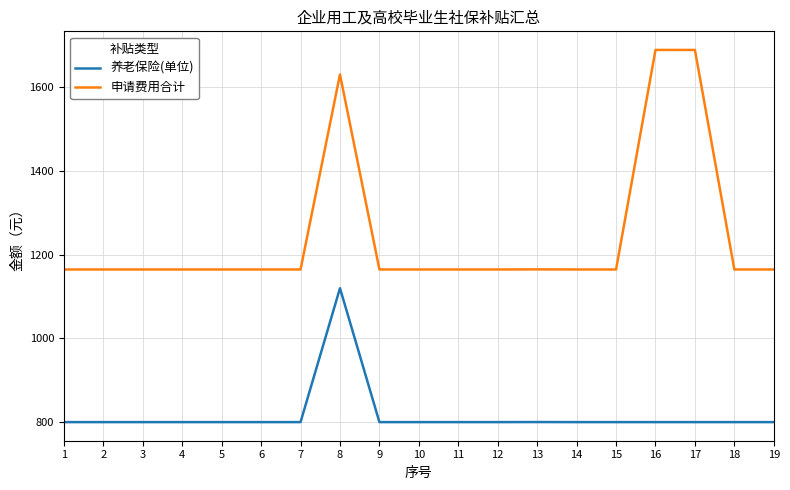

True or false: 养老保险(单位) has more than 0 points higher than both neighbors.

True